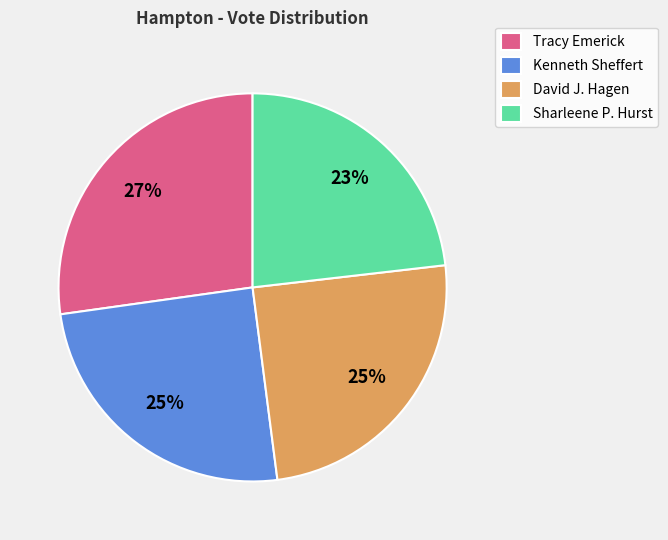

How many segments does this pie chart have?

4